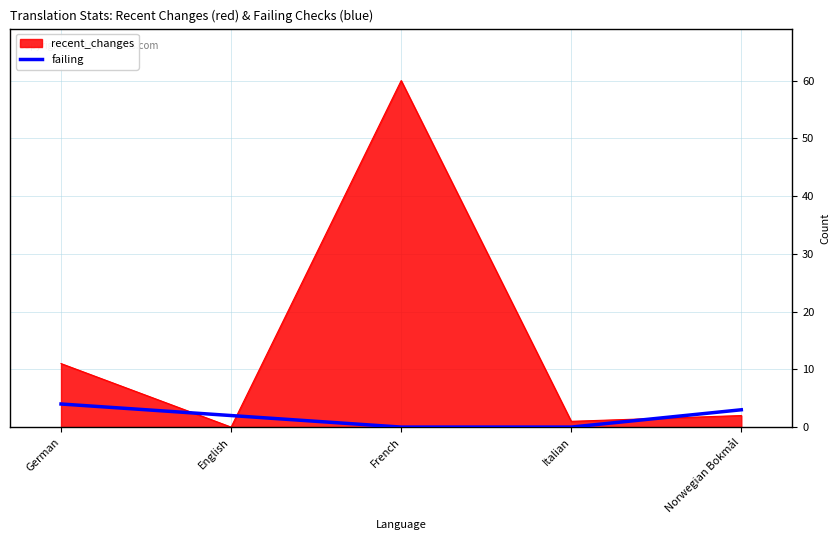

What is the difference between the highest and lowest values at German?

7